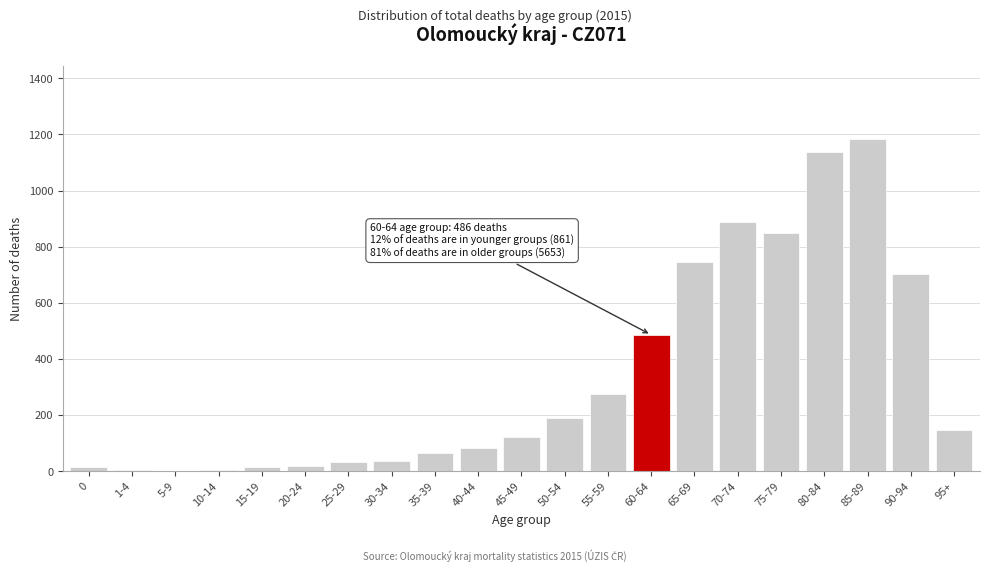

The value at 35-39 is 65. True or false?

True